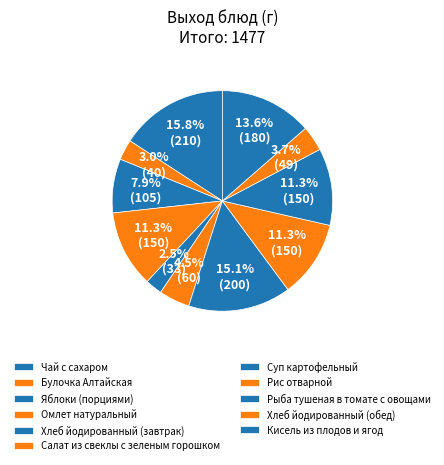

Which category has the biggest portion of the pie?

Чай с сахаром